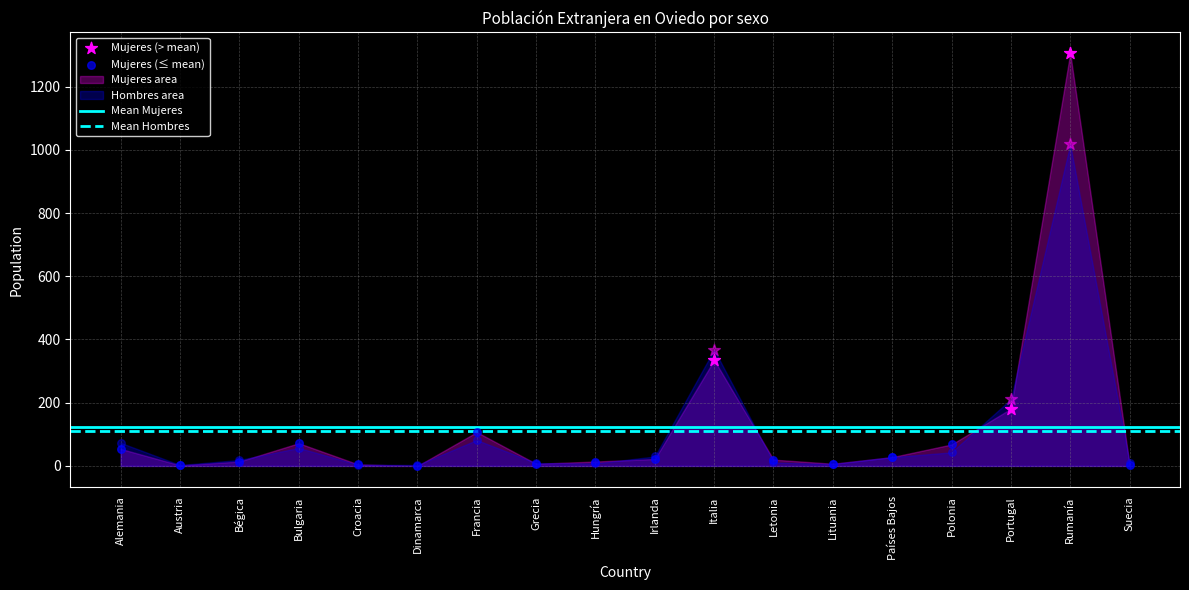

At how many categories does at least one series exceed 23?

9